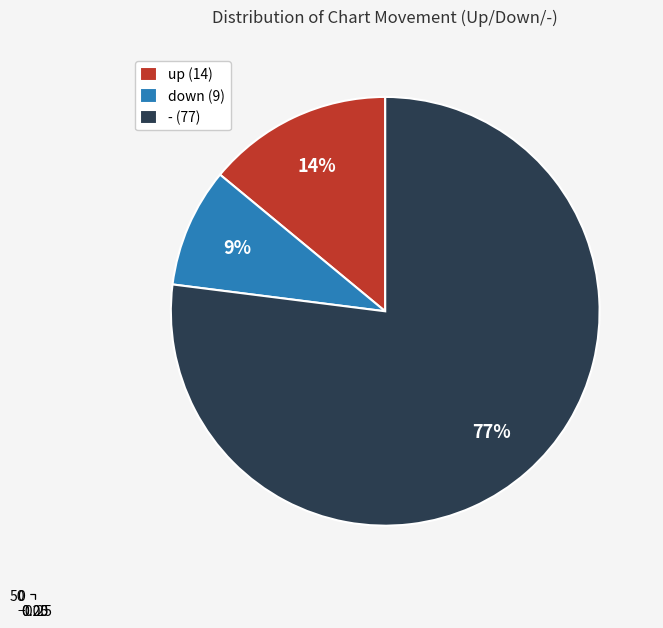

To the nearest percent, what is the combined percentage of up and -?

91%